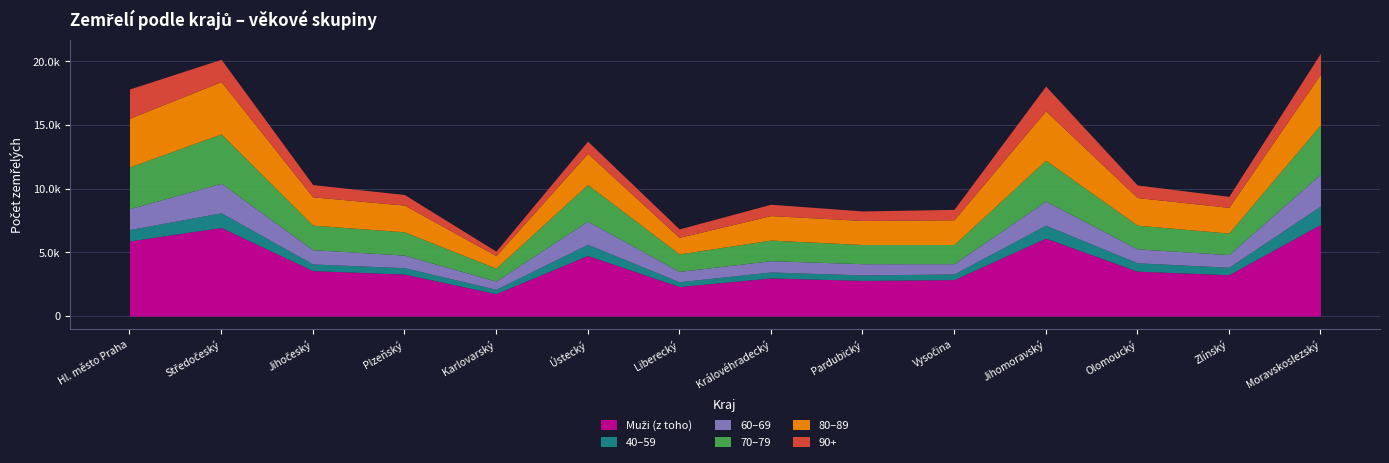

In 80–89, how many points are lower than both neighbors (excluding endpoints)?

4